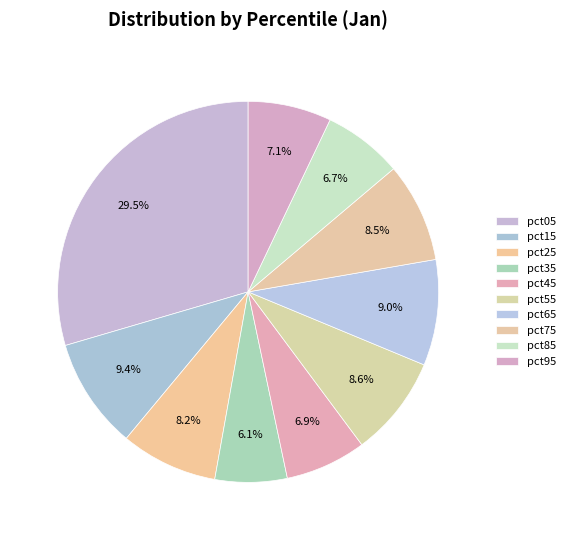

To the nearest percent, what is the difference between the largest and smallest slice percentages?

23%